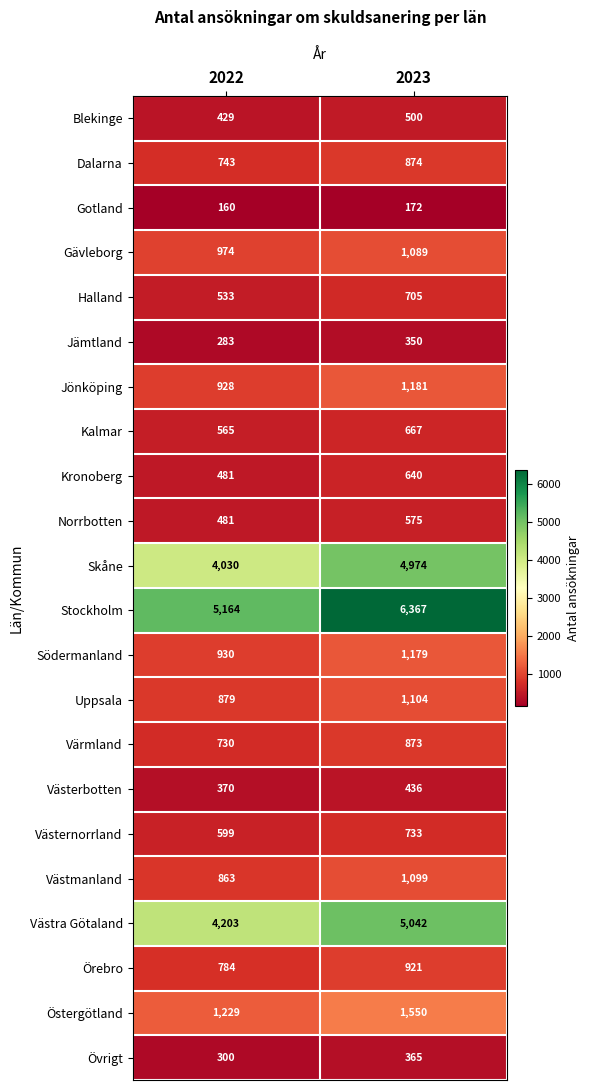

Rank the categories by Jämtland value from lowest to highest.

2022, 2023